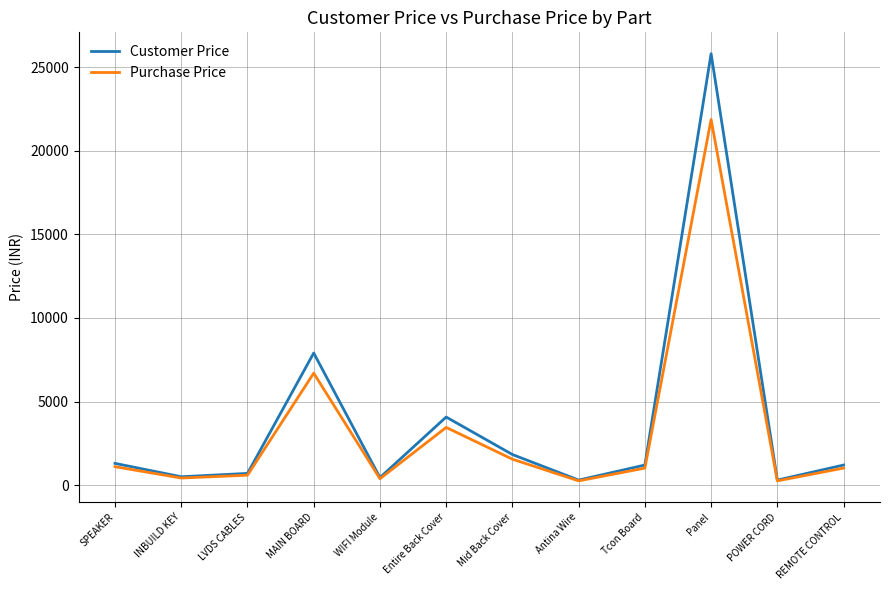

How many series are shown in this chart?

2